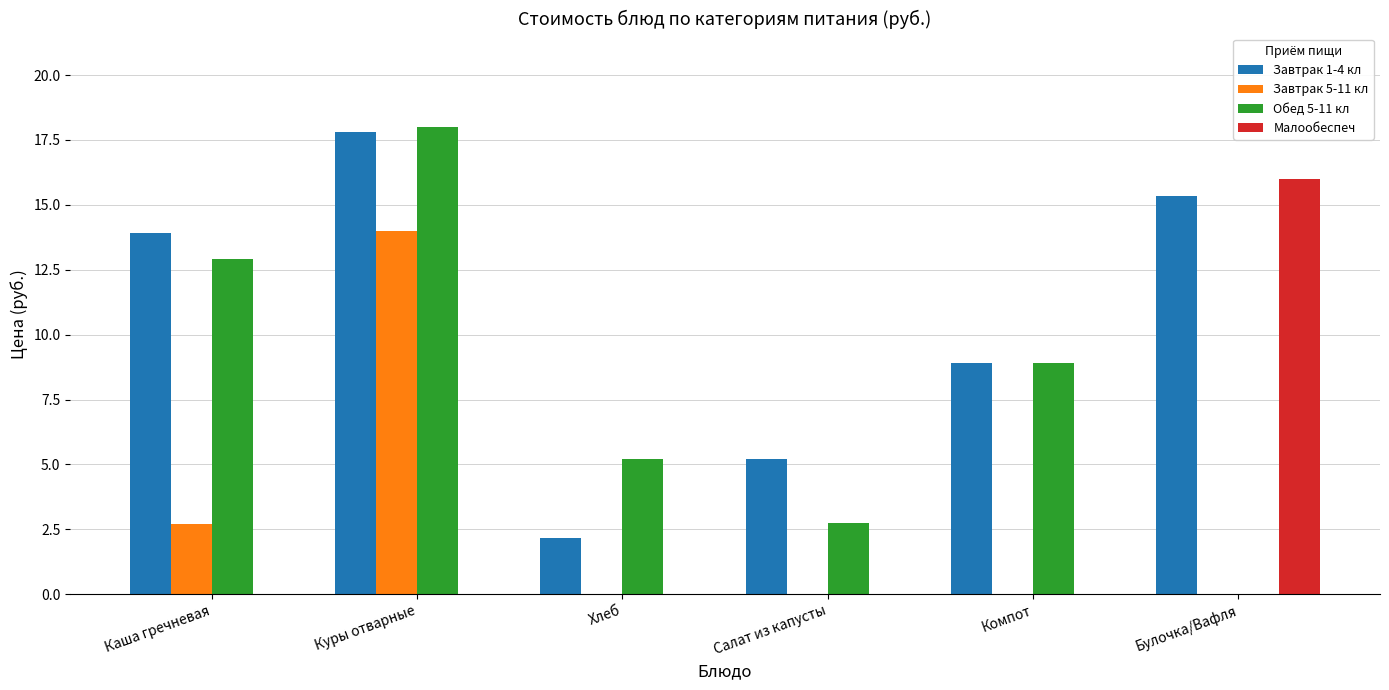

The Завтрак 1-4 кл series shows 5.2 at Салат из капусты. True or false?

True